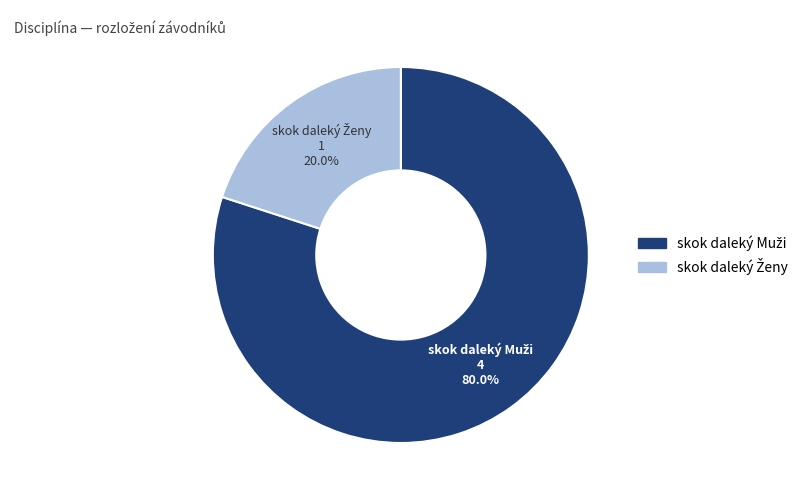

Does any single category account for the majority?

Yes